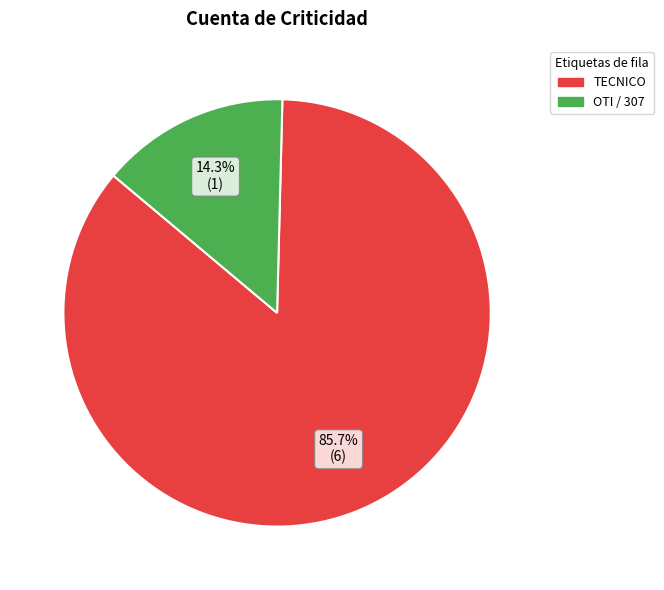

To the nearest percent, what is the difference between the largest and smallest slice percentages?

71%